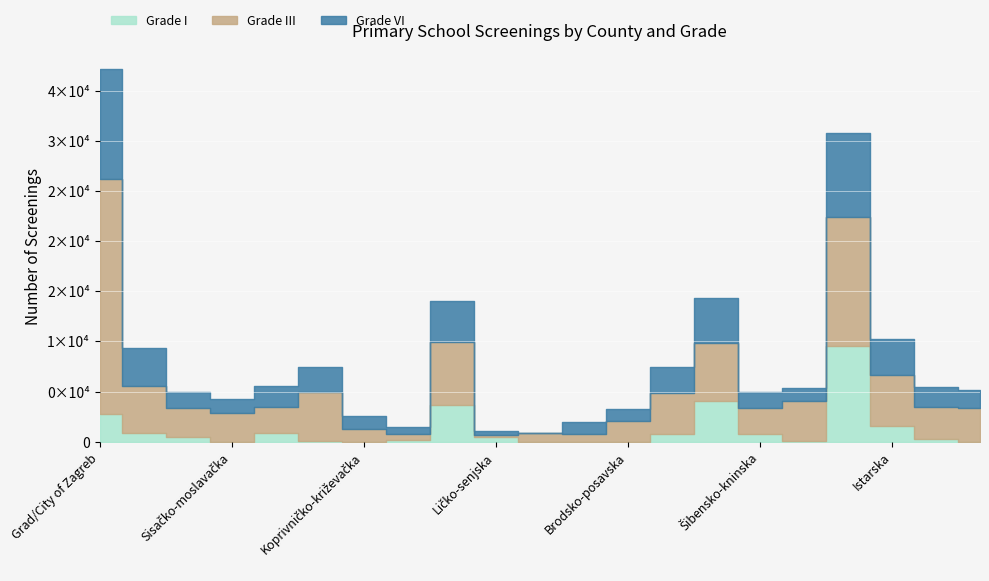

What is the label of the 8th point from the right?

Zadarska